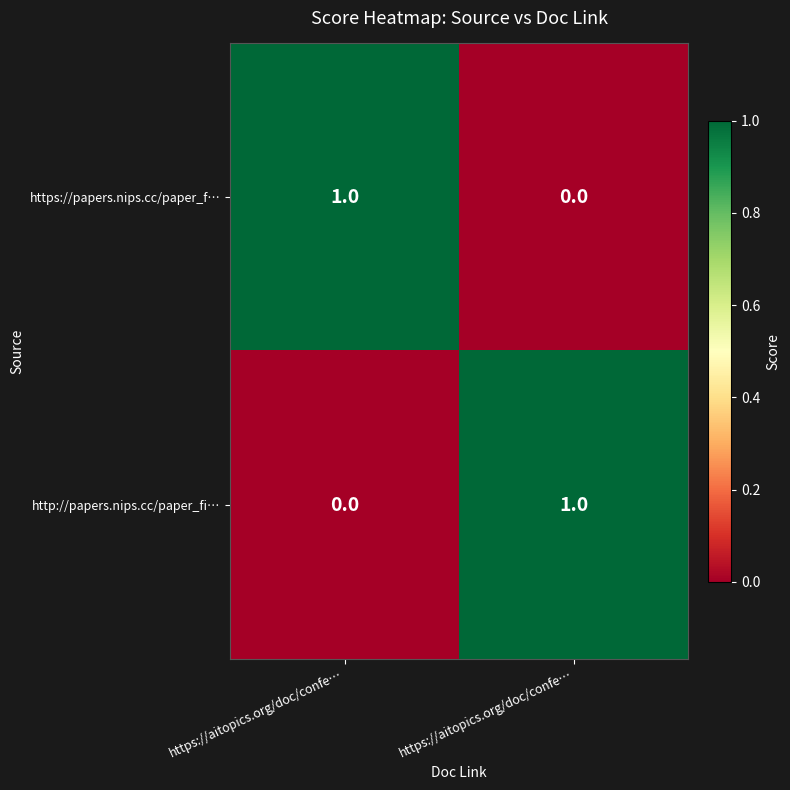

Reading left to right, list all the values displayed in this chart.

https://papers.nips.cc/paper_f…: https://aitopics.org/doc/confe…=1	https://aitopics.org/doc/confe…=0
http://papers.nips.cc/paper_fi…: https://aitopics.org/doc/confe…=0	https://aitopics.org/doc/confe…=1